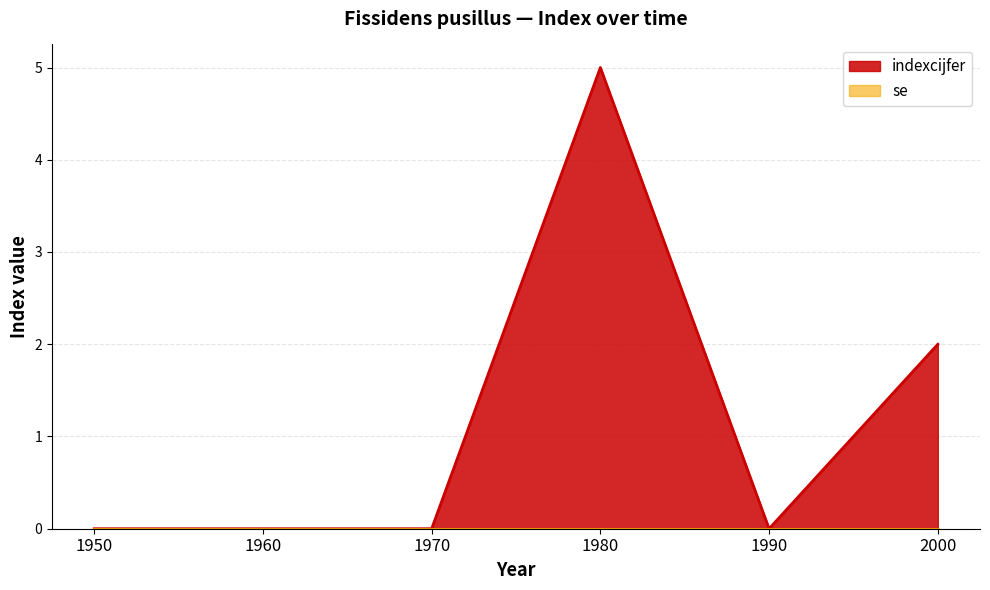

Does the chart display data point markers on the line(s)?

No